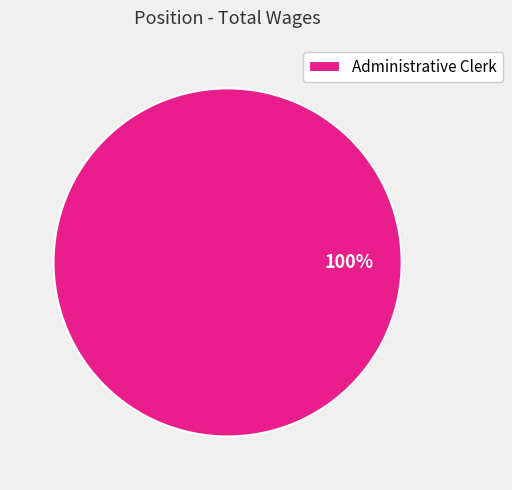

Does any single category account for the majority?

Yes